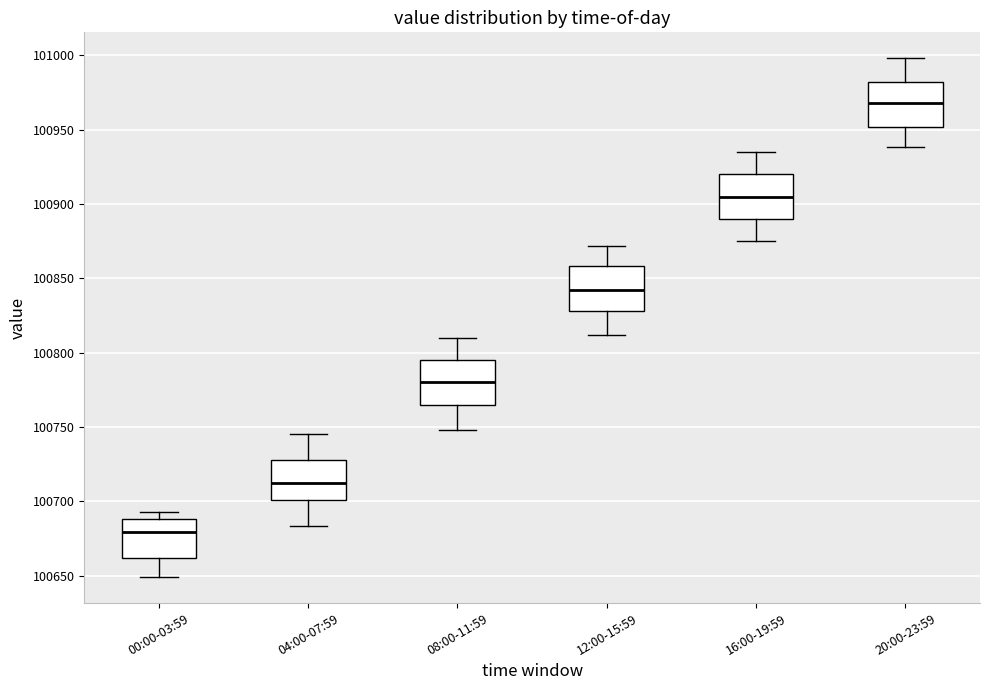

Reading left to right, read every box against the y-axis: the position of its median line, the range the box covers, and the ends of its whiskers. The values are not printed on the chart, so give them approximately, as read against the axis.

00:00-03:59: median 100680, box 100660 to 100690, whiskers 100650 to 100695
04:00-07:59: median 100710, box 100700 to 100730, whiskers 100685 to 100745
08:00-11:59: median 100780, box 100765 to 100795, whiskers 100750 to 100810
12:00-15:59: median 100840, box 100830 to 100860, whiskers 100810 to 100870
16:00-19:59: median 100905, box 100890 to 100920, whiskers 100875 to 100935
20:00-23:59: median 100970, box 100950 to 100980, whiskers 100940 to 101000